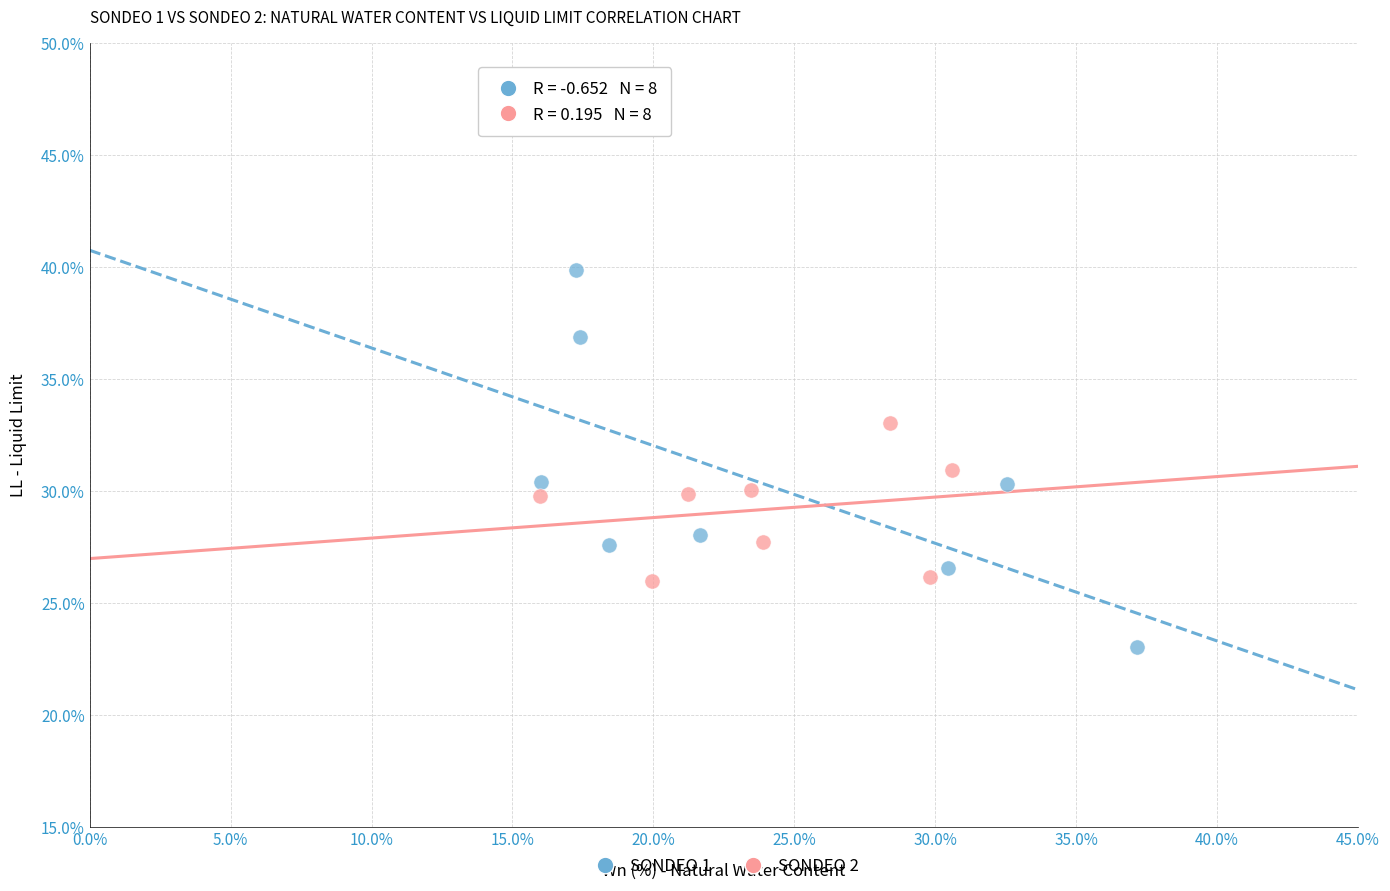

Which series has the largest Y range (max minus min)?

SONDEO 1